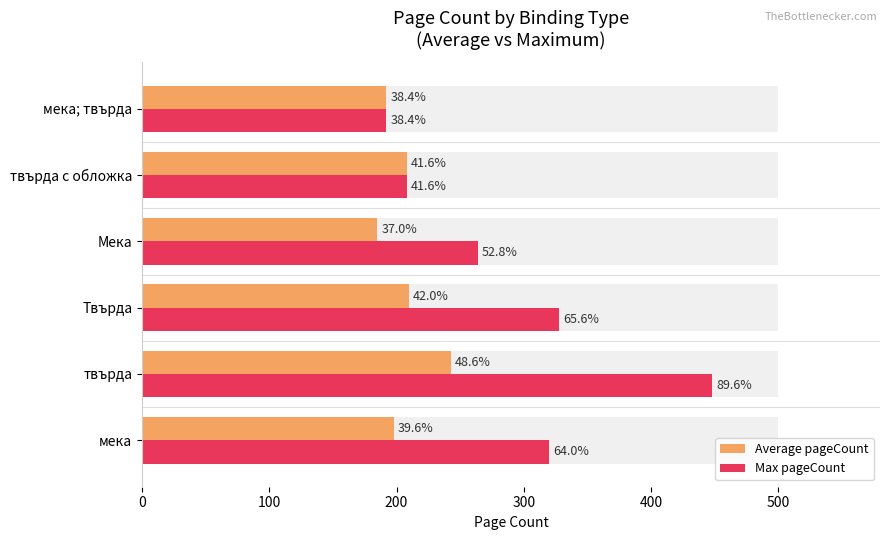

Which series changed the most between 200 and 400?

Max pageCount